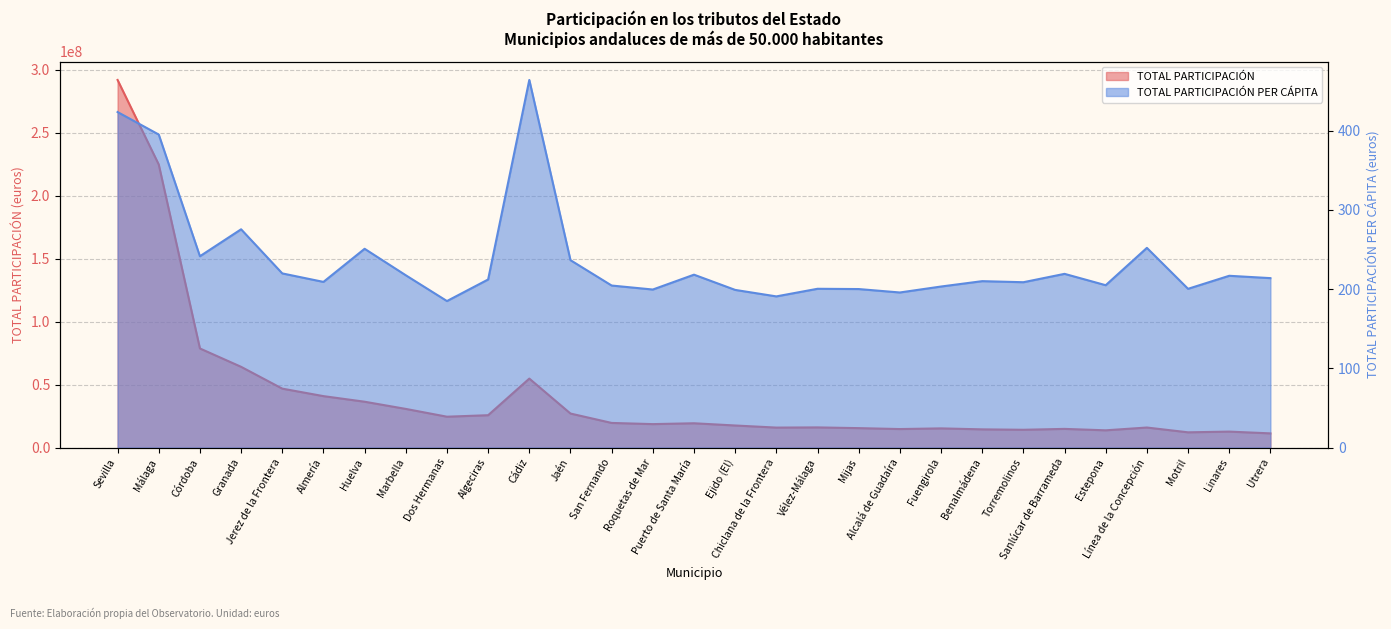

What is the spread (max minus min) of values at Roquetas de Mar?

18628657.7